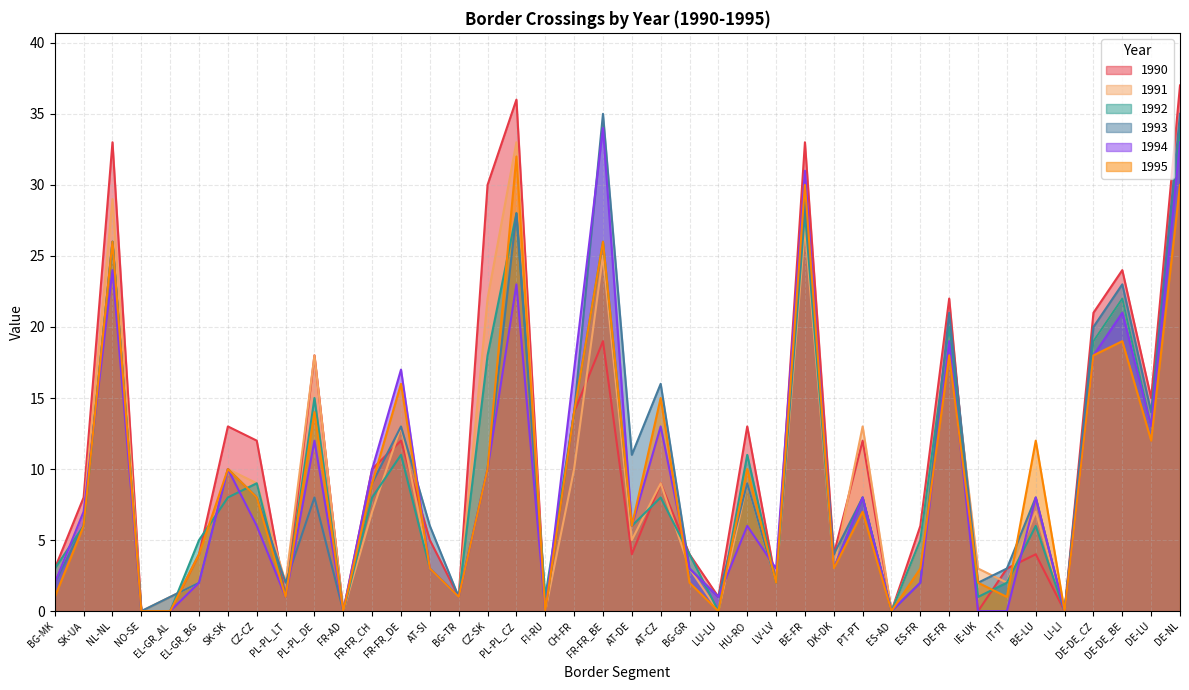

True or false: 1995 has a value of 0 at EL-GR_AL.

True